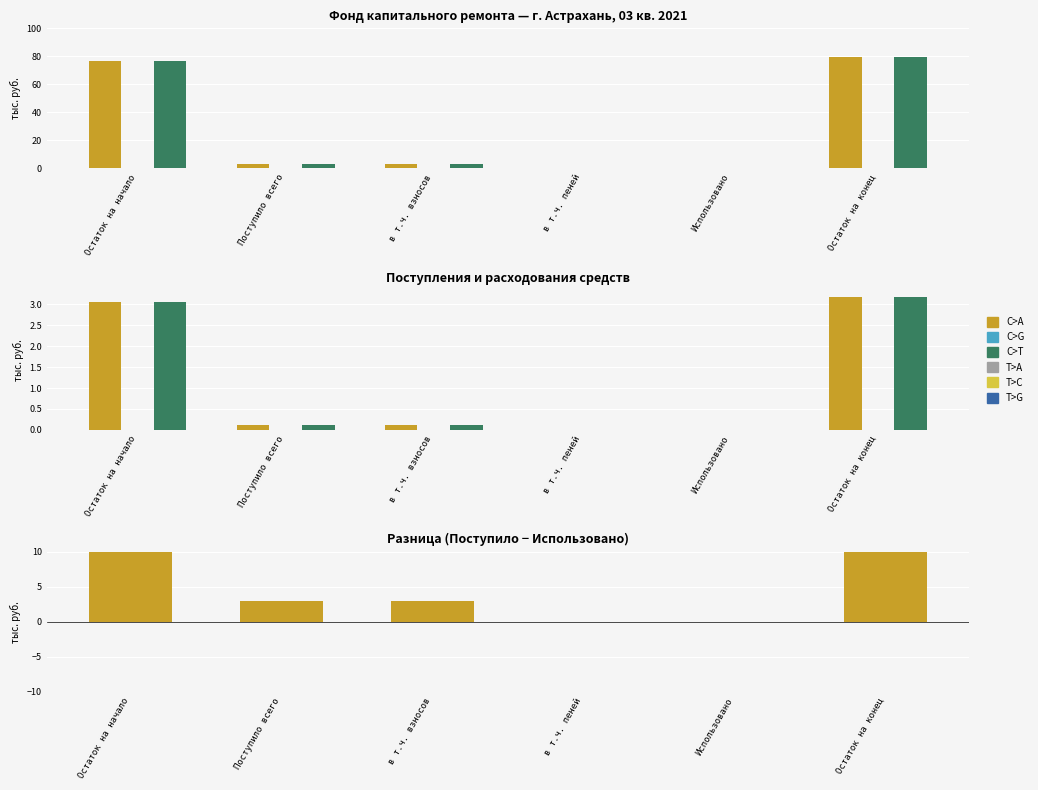

What is the difference between the highest and lowest values at Остаток на начало?

76.6